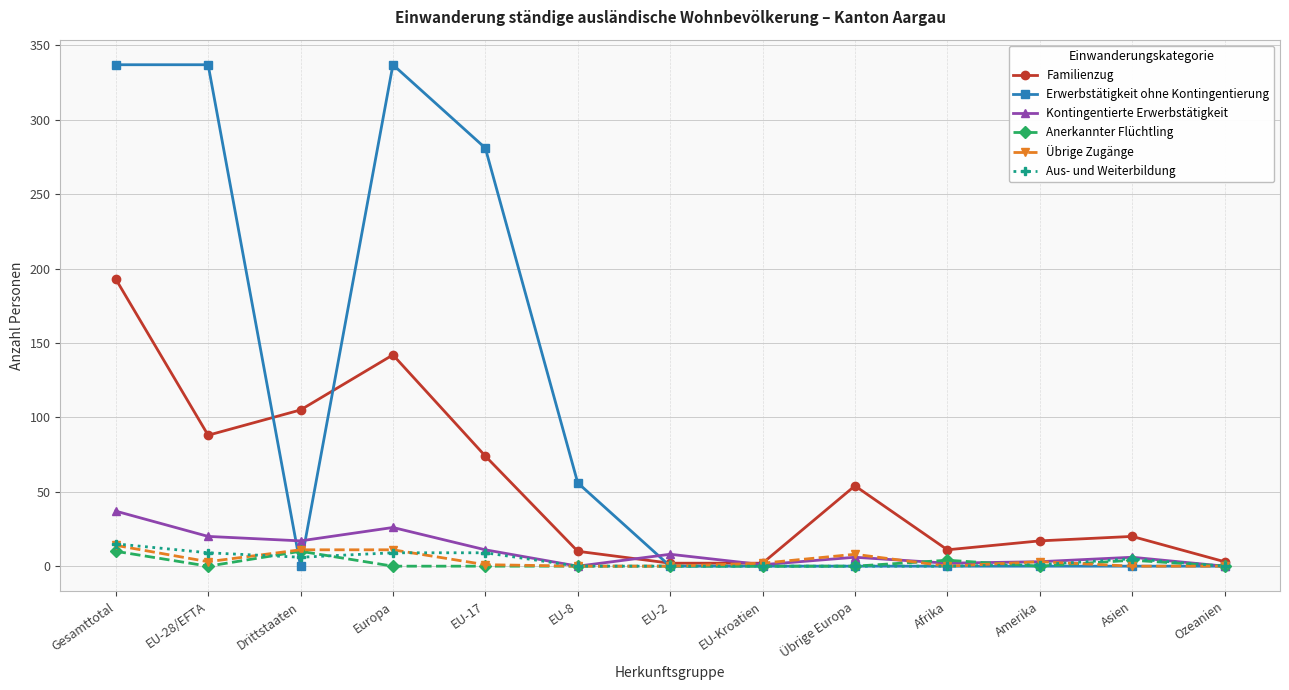

What is the label of the 6th point from the right?

EU-Kroatien